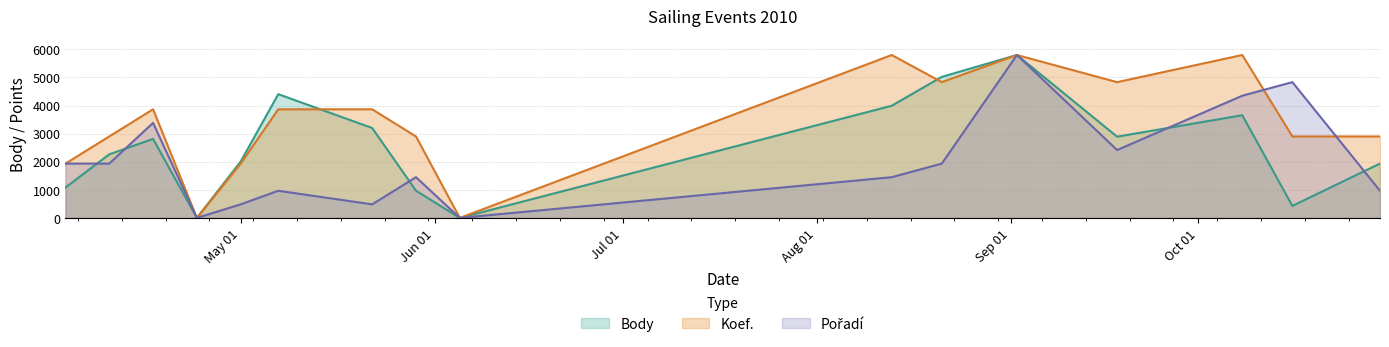

Reading left to right, transcribe all the data shown in this chart.

Body: 1081.0	2263.0	2812.0	0.0	2008.0	4404.0	3200.0	969.0	0.0	3992.0	5020.0	5798.0	2891.0	3655.0	427.0	1935.0
Koef.: 1932.7	2899.0	3865.3	0.0	1932.7	3865.3	3865.3	2899.0	0.0	5798.0	4831.7	5798.0	4831.7	5798.0	2899.0	2899.0
Pořadí: 1932.7	1932.7	3382.2	0.0	483.2	966.3	483.2	1449.5	0.0	1449.5	1932.7	5798.0	2415.8	4348.5	4831.7	966.3